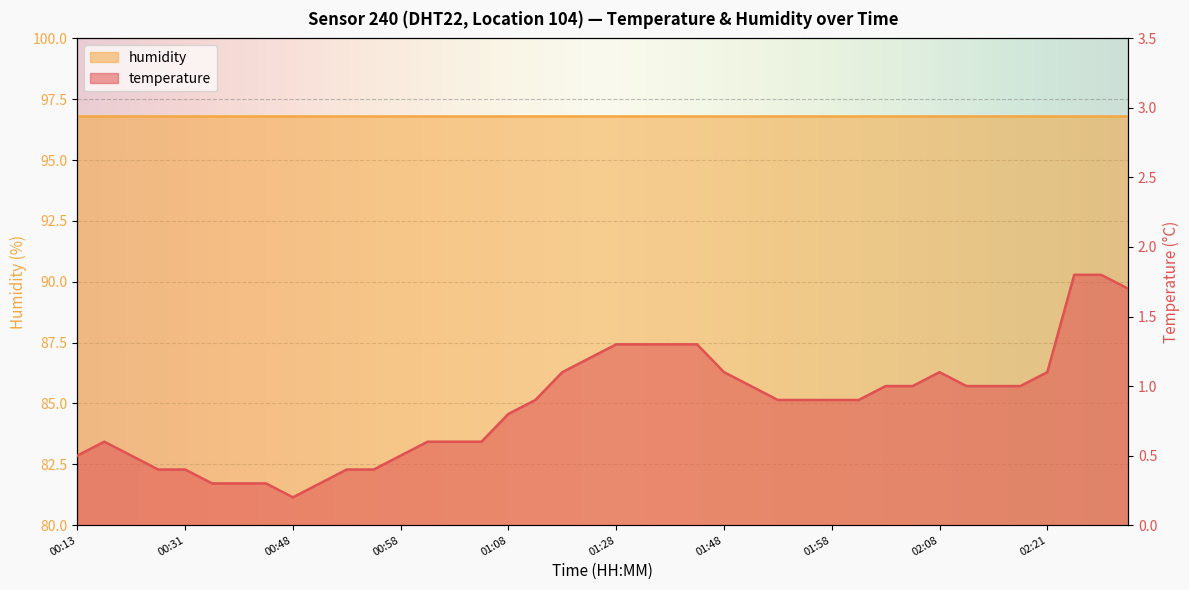

What is the change in value from 01:45 to 02:01?

-0.4